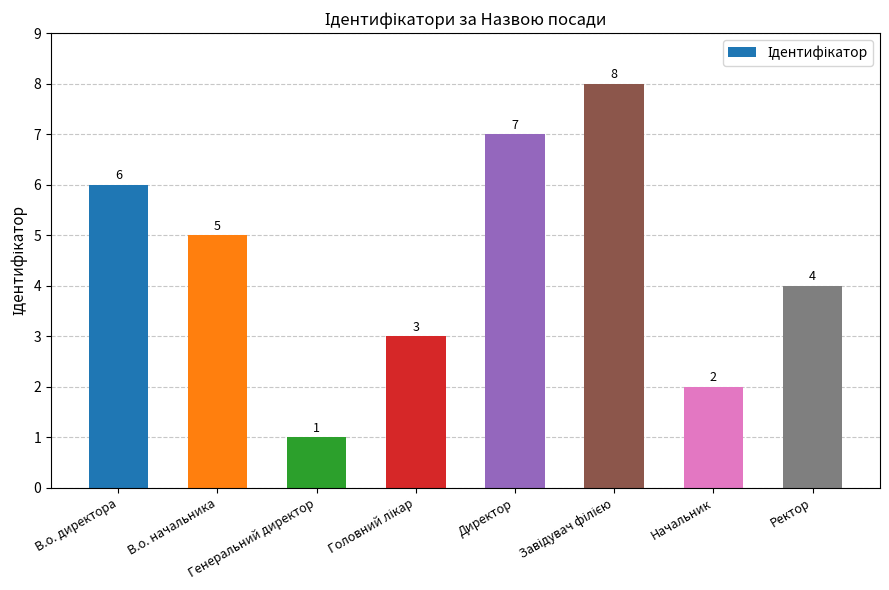

What is the greatest value displayed?

8